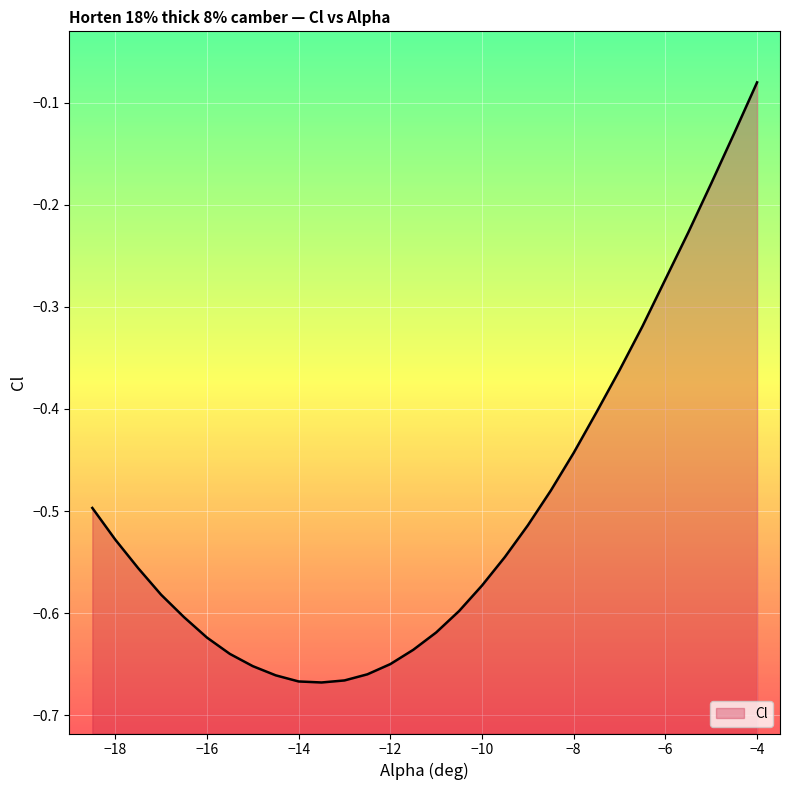

Is it true that the value at -14.5 is -0.7?

True